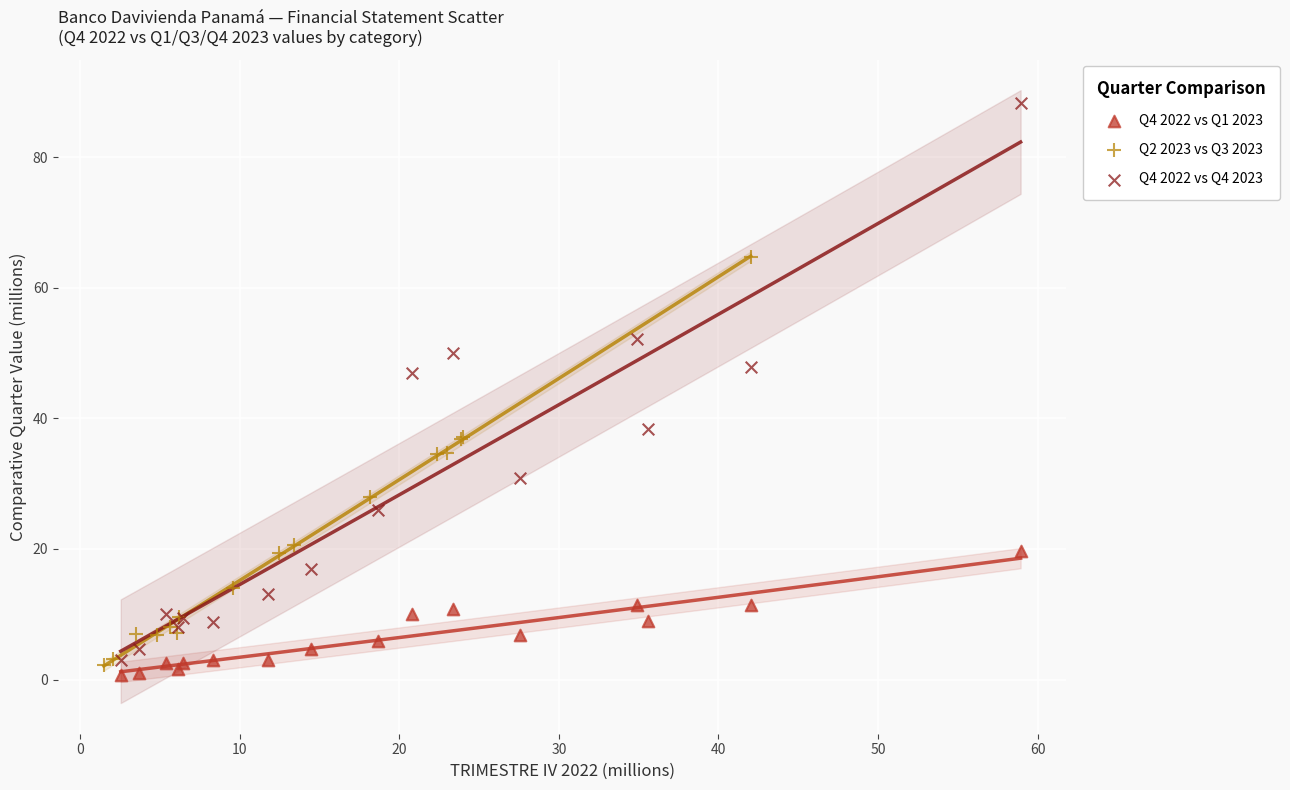

Which series reaches the maximum Y coordinate?

Q4 2022 vs Q4 2023